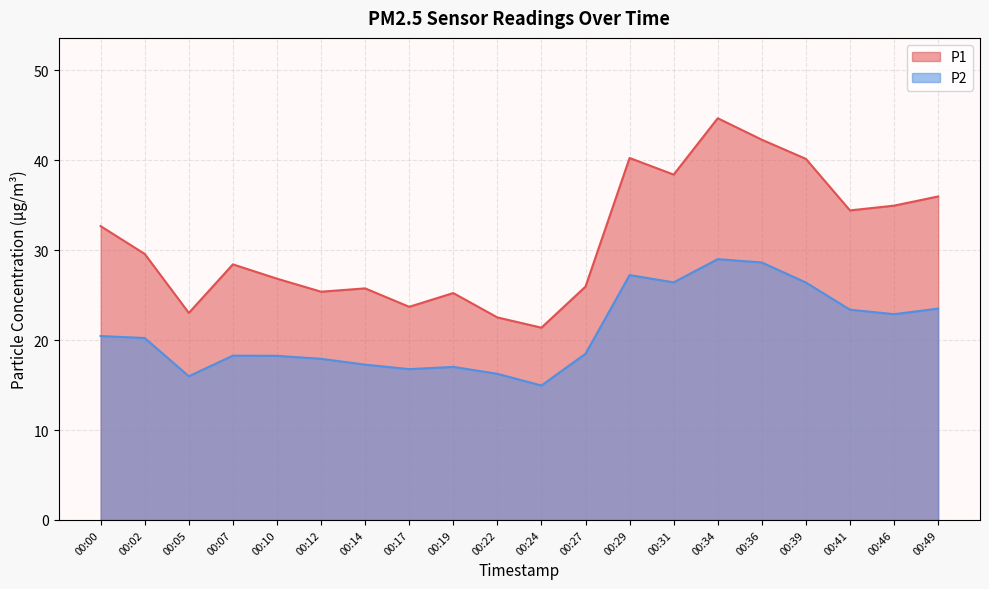

At which category does P2 reach its first local peak?

00:07